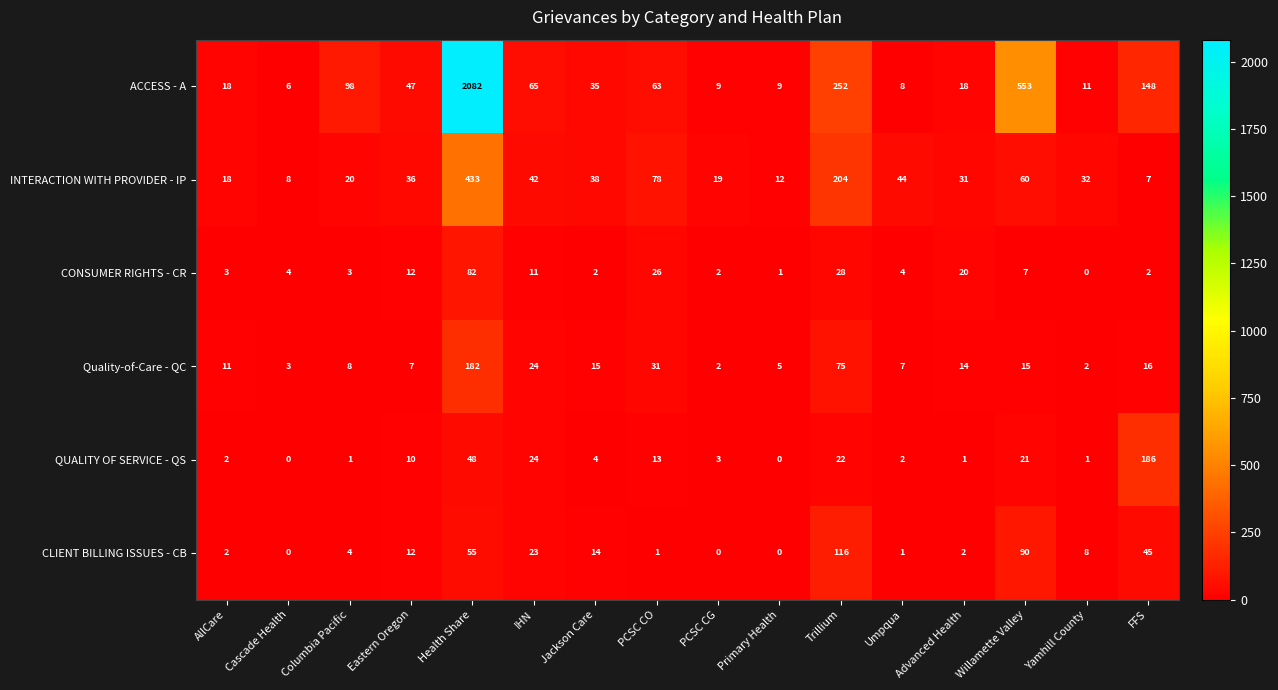

Which series has the widest spread of values?

ACCESS - A